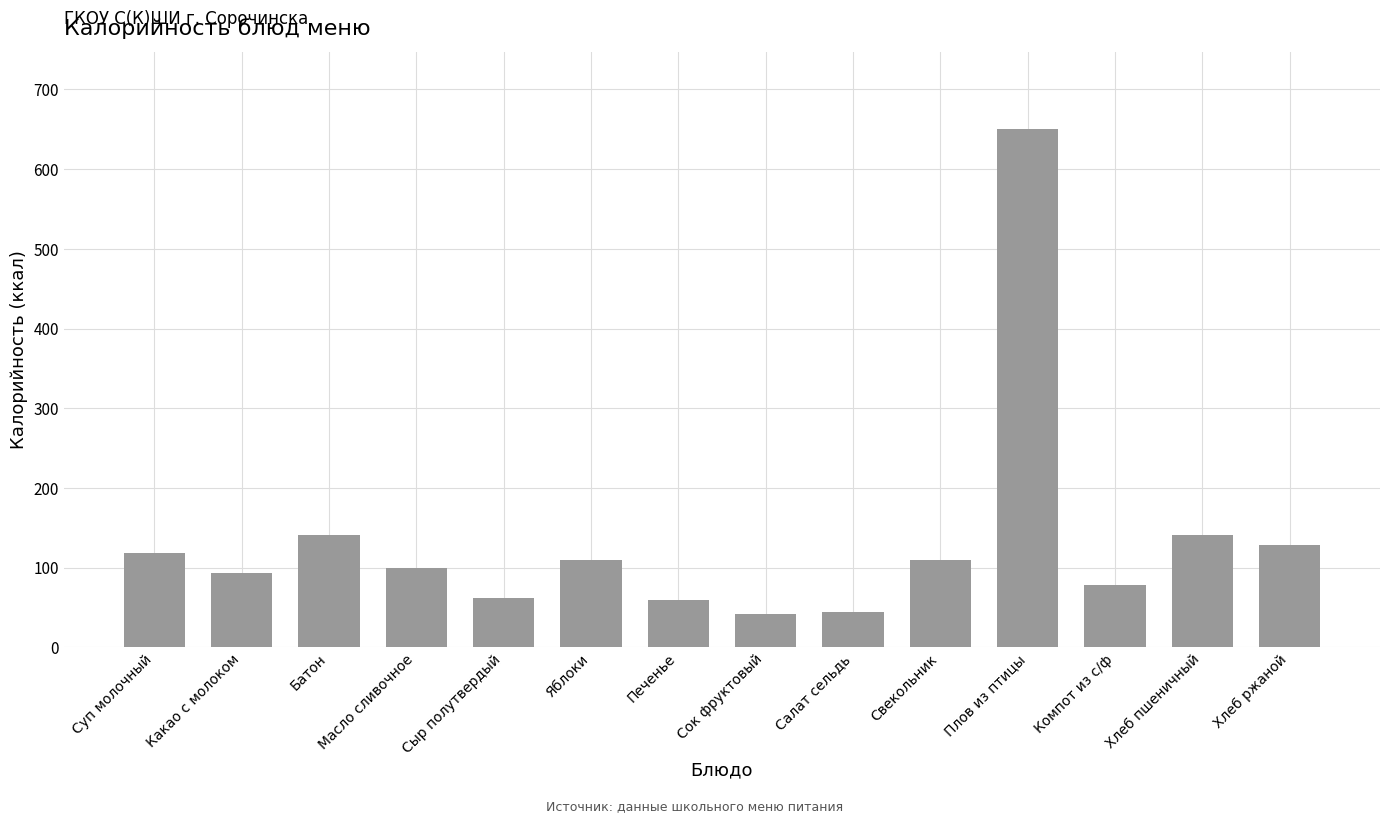

What is the difference between the values at Масло сливочное and Яблоки?

10.9